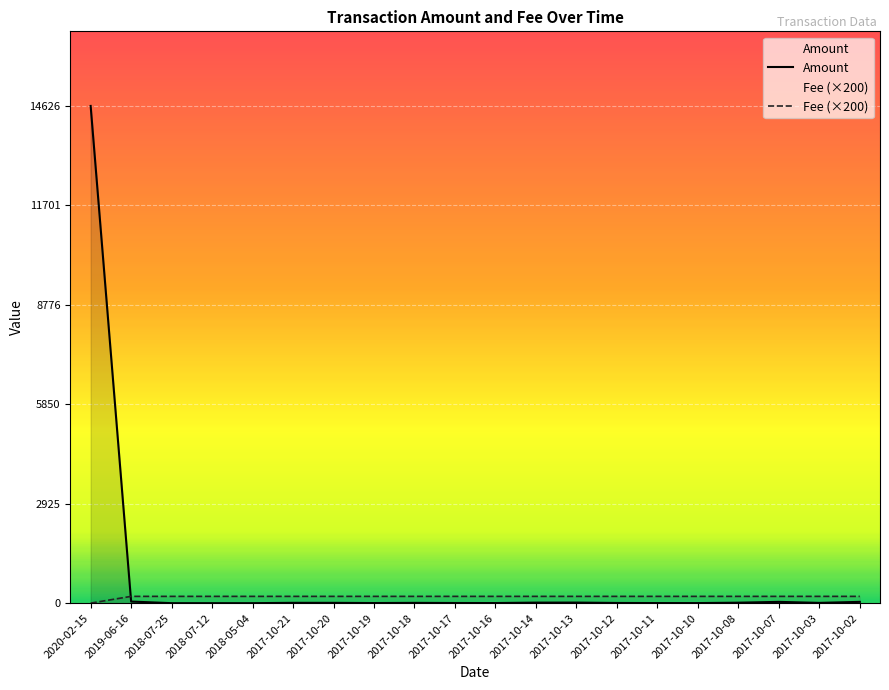

Which series has the largest range (max minus min)?

Amount